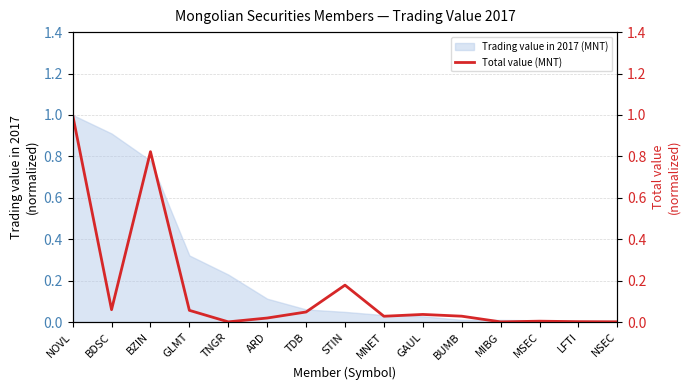

What is the difference between the second highest and second lowest values?

0.8